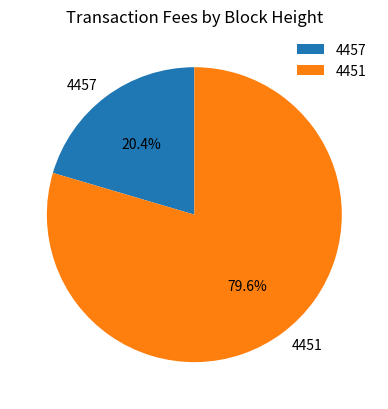

True or false: 4451 accounts for 86% of the total.

False